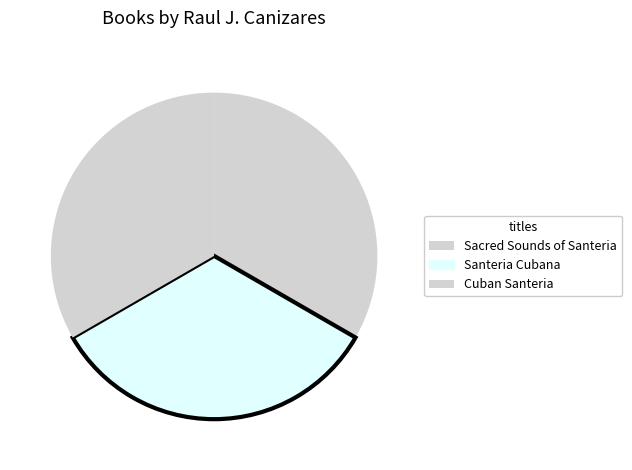

Does Santeria Cubana account for over 50% of the chart?

No